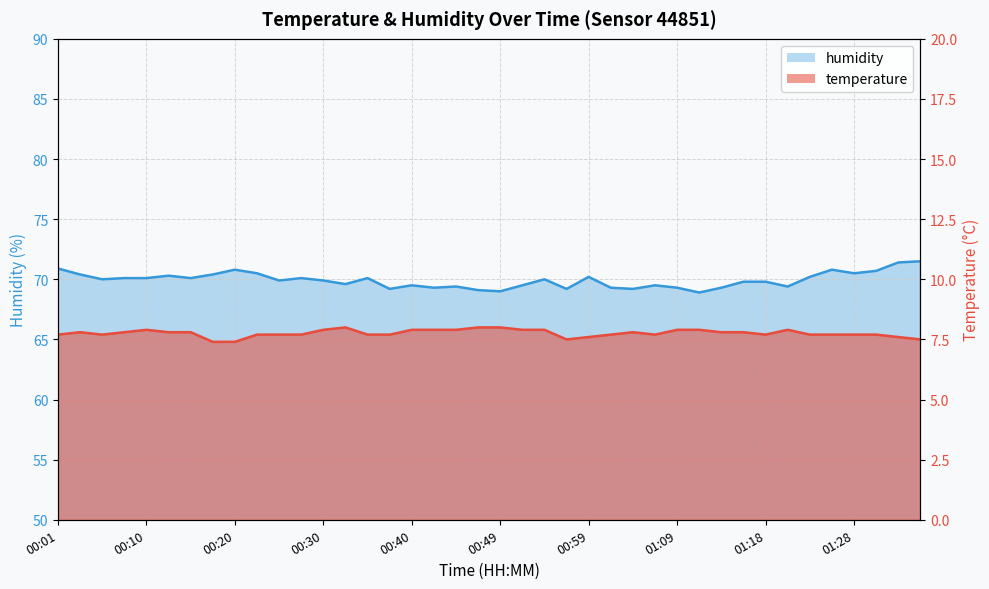

Is it true that humidity equals 70.0 at 00:06?

True